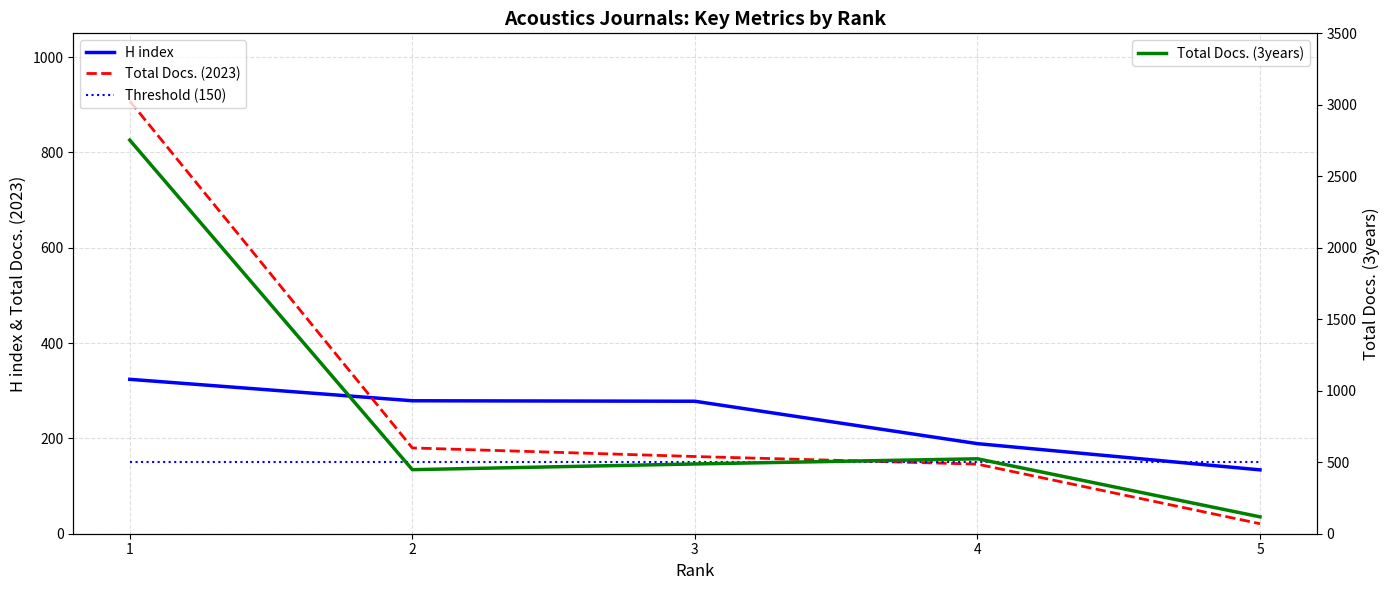

Which category has the lowest value in the Total Docs. (2023) series?

5